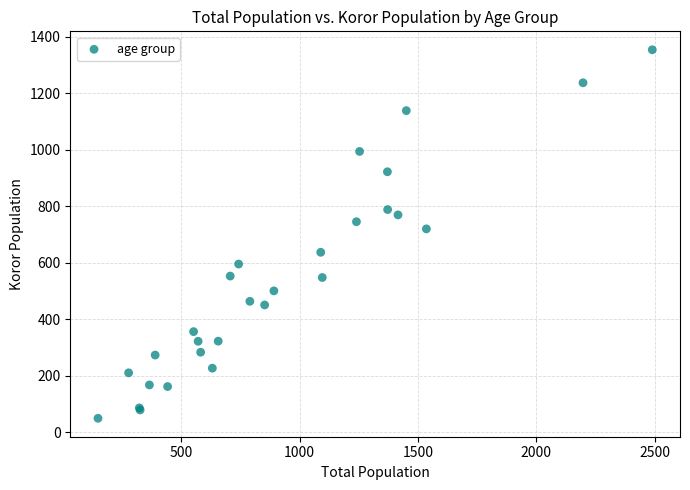

What Y value in the scatter plot is closest to 701?

719.9